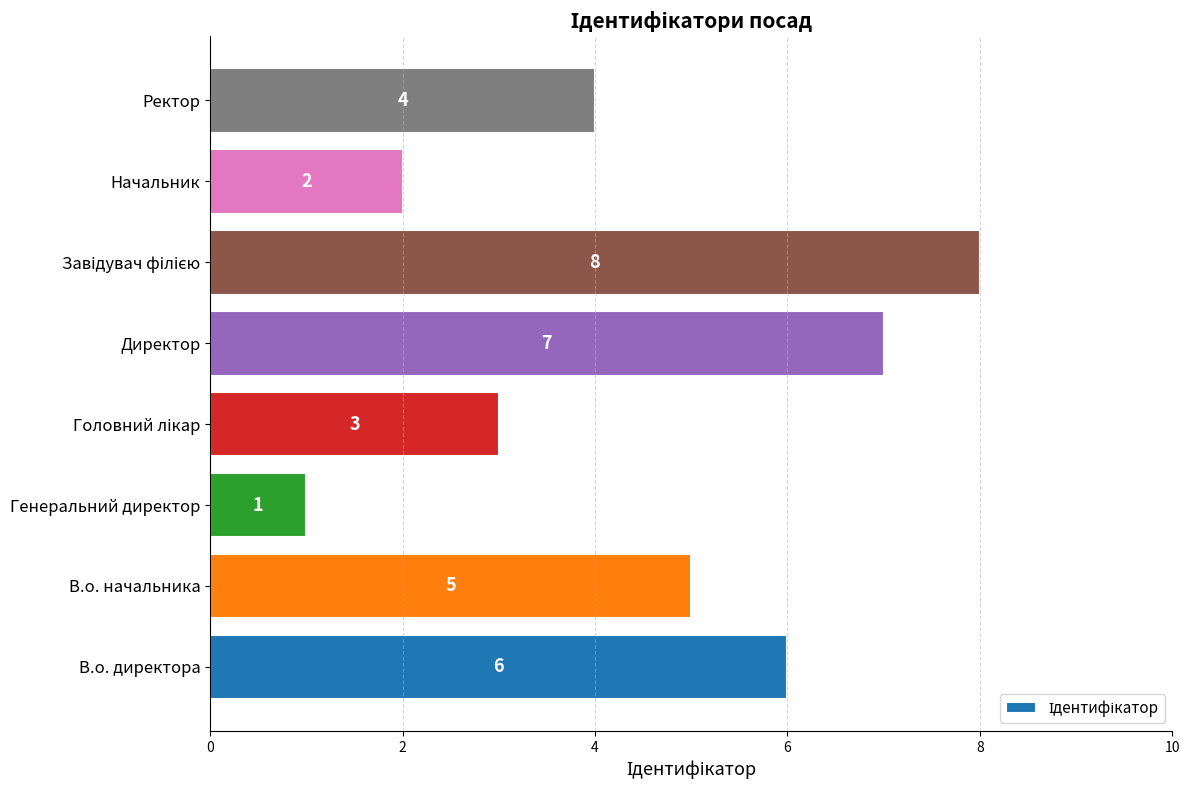

Approximately how many times larger is the value at Генеральний директор compared to Начальник?

0.5